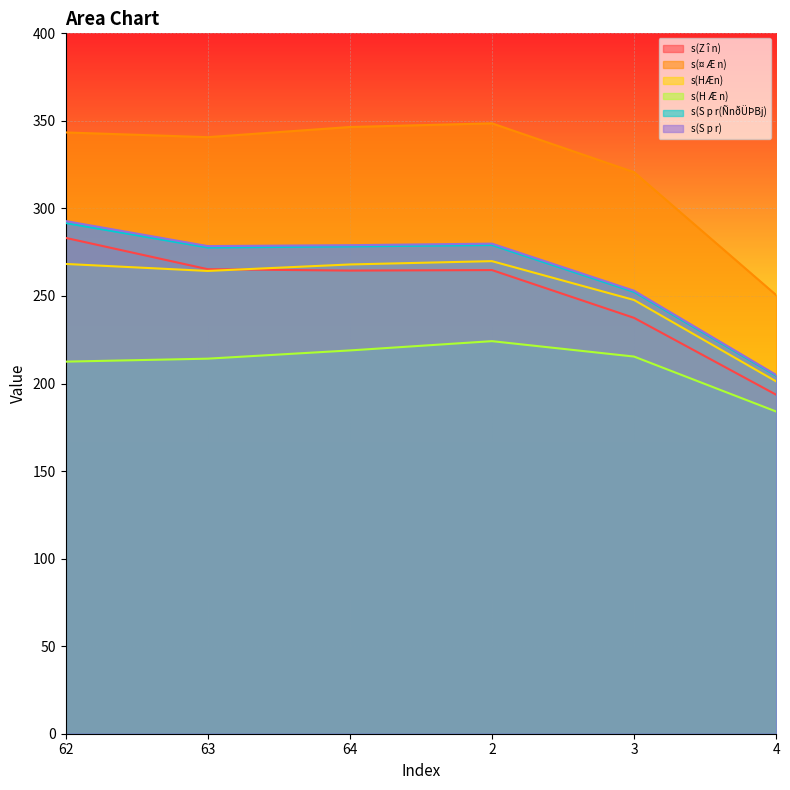

How many distinct data groups are displayed?

6